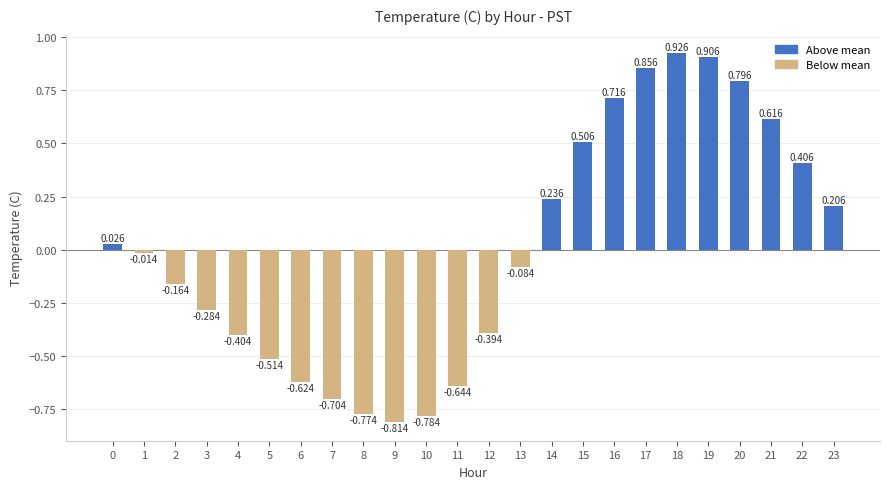

Rank the categories by value from highest to lowest.

18, 19, 17, 20, 16, 21, 15, 22, 14, 23, 0, 1, 13, 2, 3, 12, 4, 5, 6, 11, 7, 8, 10, 9